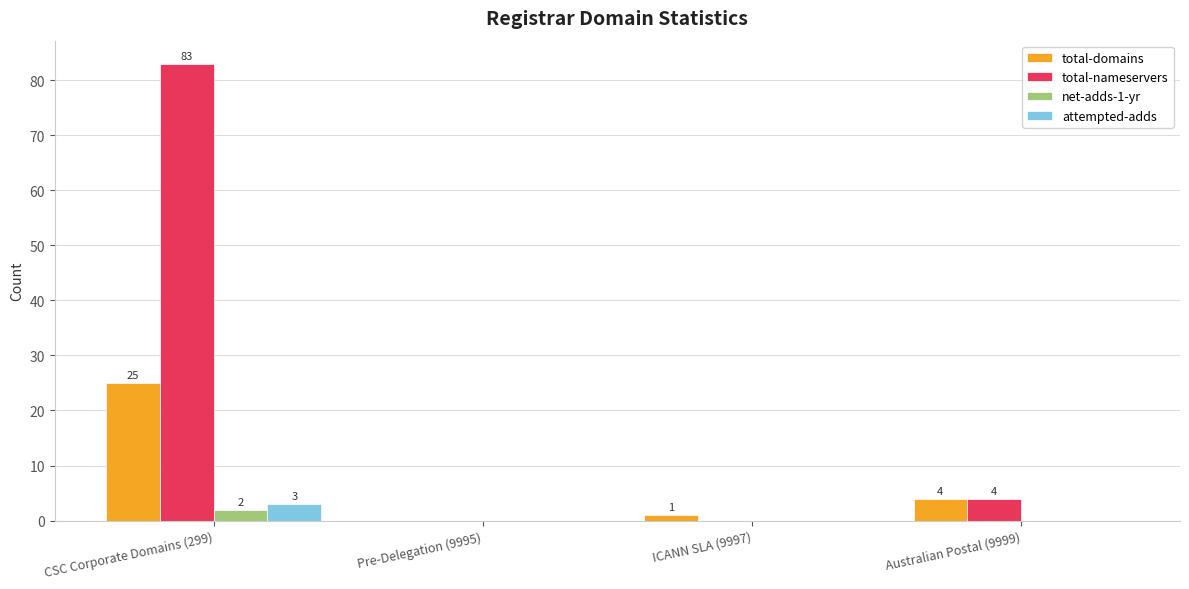

The value of net-adds-1-yr at Australian Postal (9999) is 0. True or false?

True